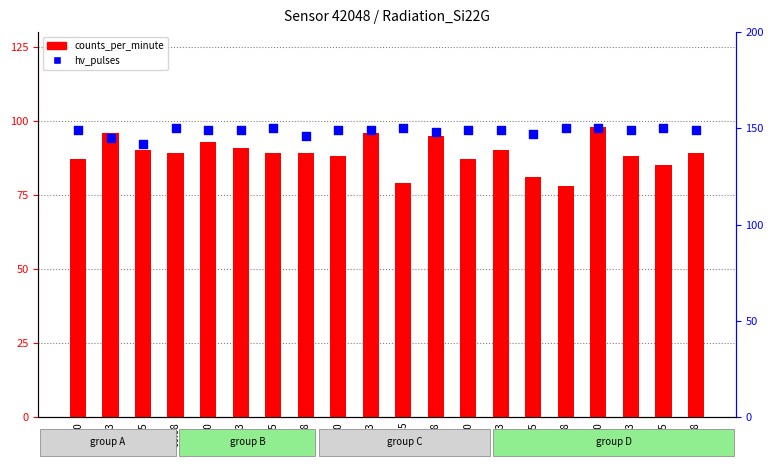

What are all the series names shown in the legend?

counts_per_minute, hv_pulses